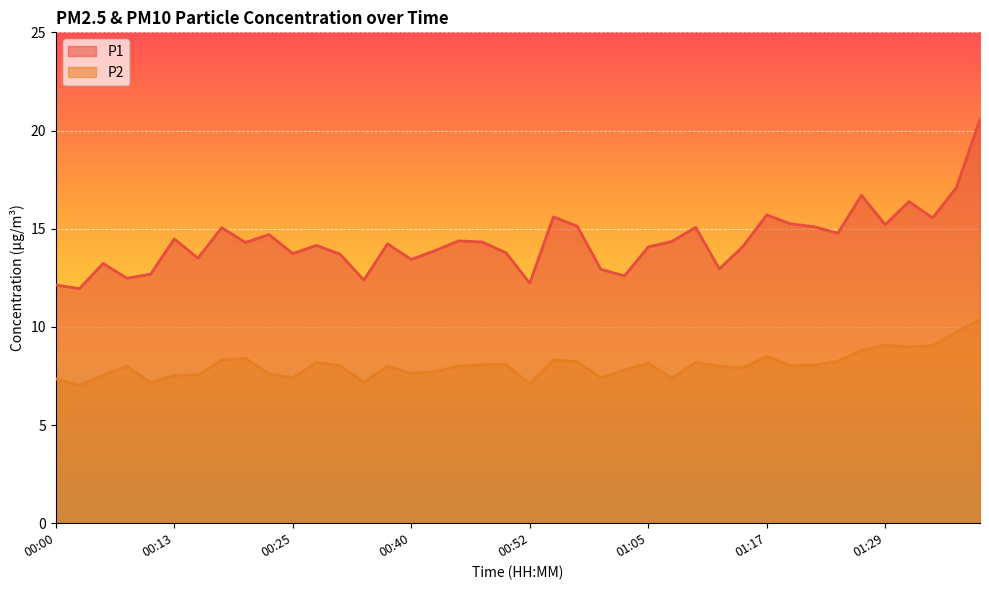

What is the difference between the second highest and second lowest values in the P1 series?

4.9